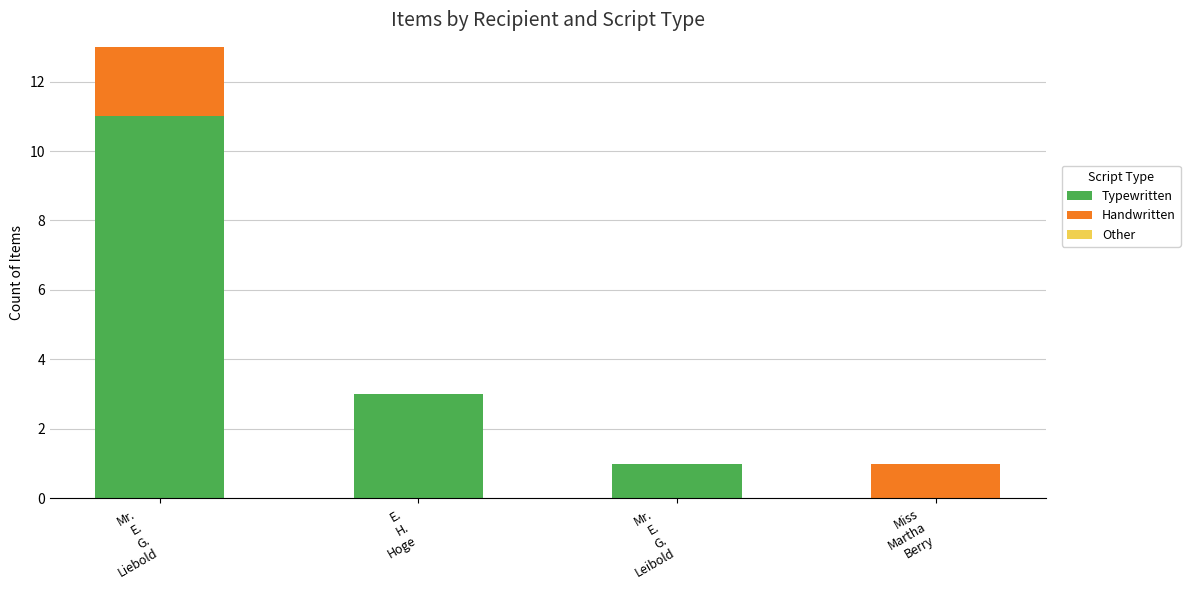

At which category is the sum across all series the highest?

Mr.
E.
G.
Liebold